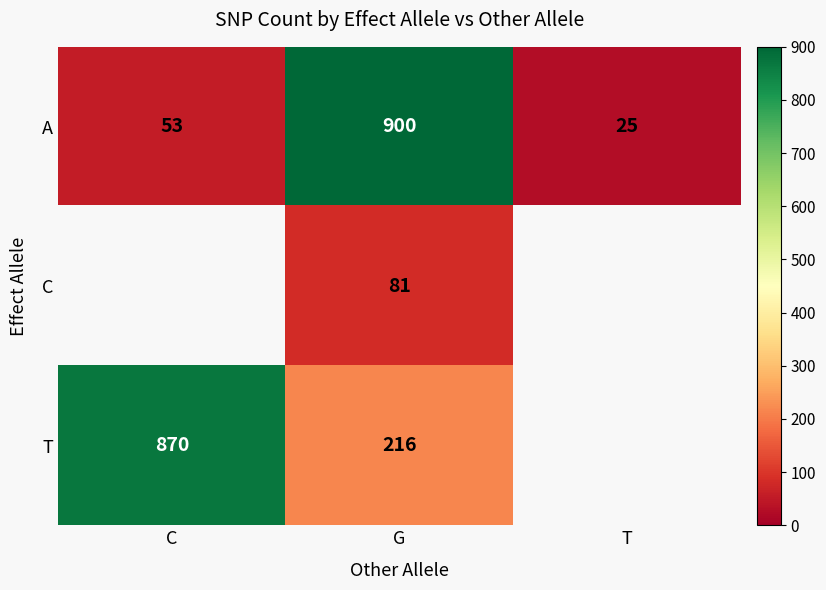

Count the number of data series in this chart.

3